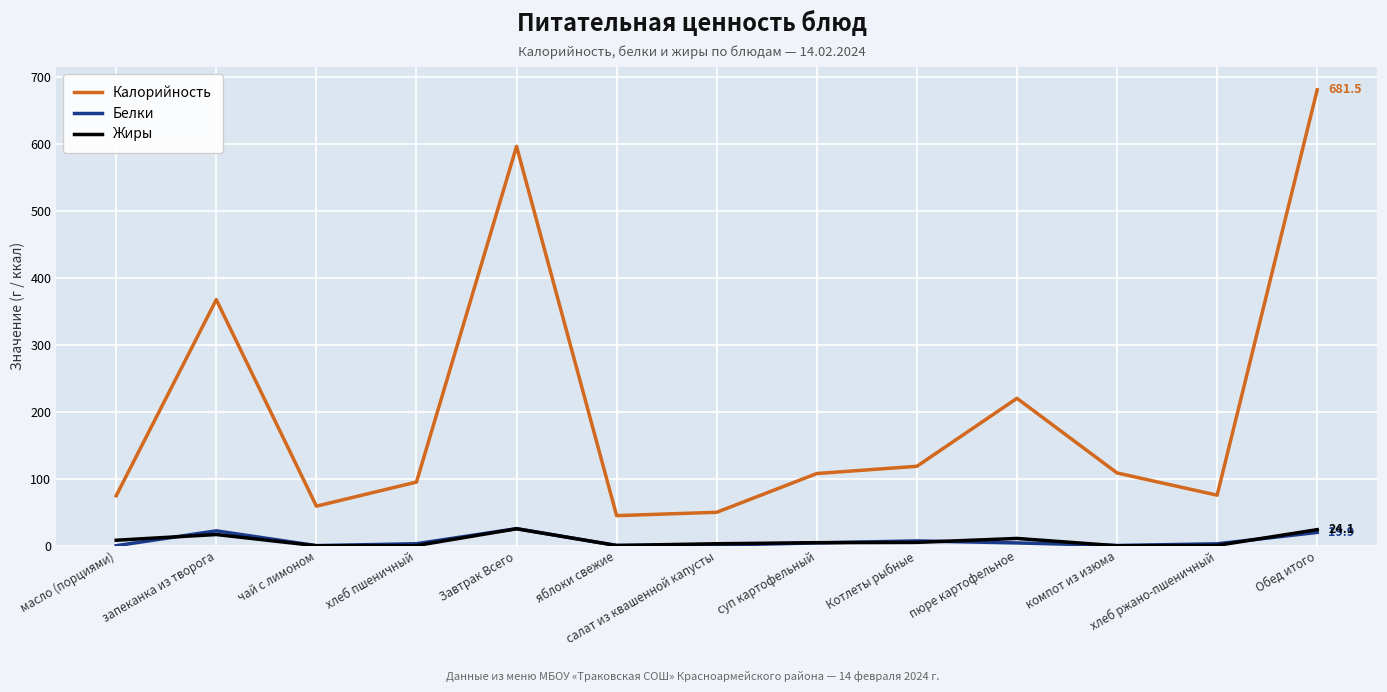

How many series are shown in this chart?

3